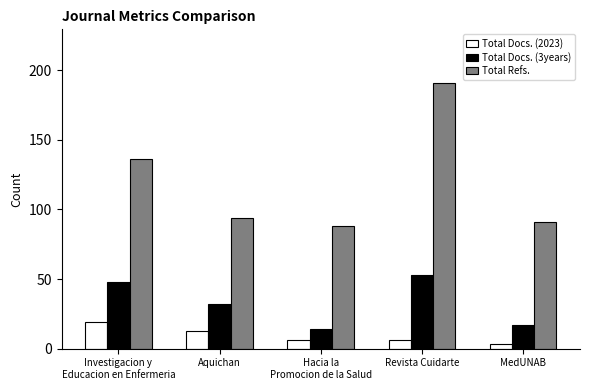

Where does the Total Refs. series first go above 94?

Investigacion y
Educacion en Enfermeria